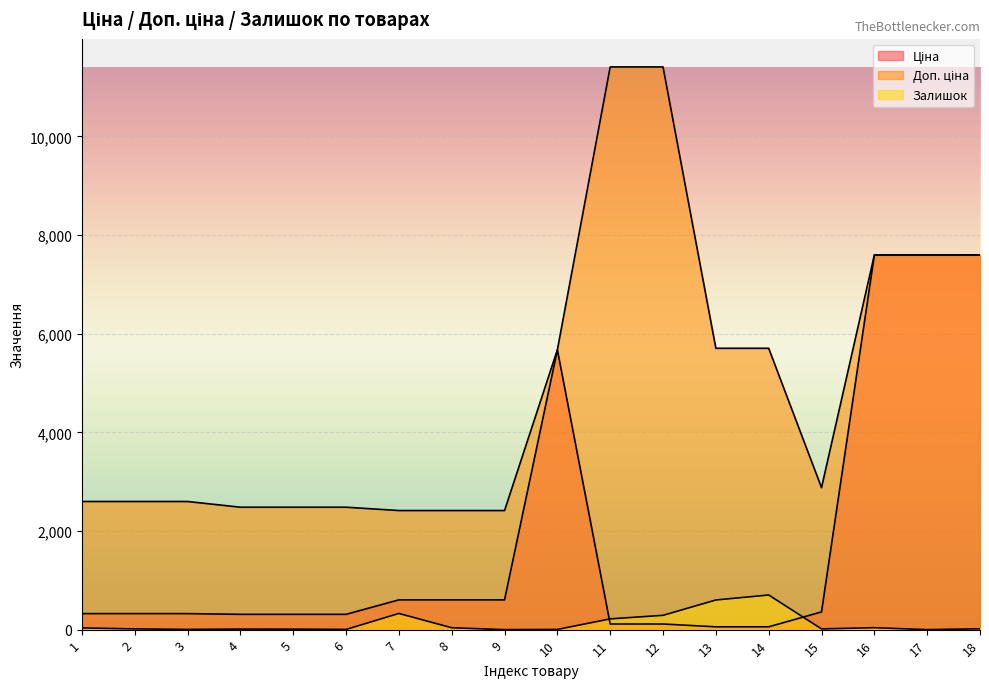

At which label is Ціна closest to 3826?

10